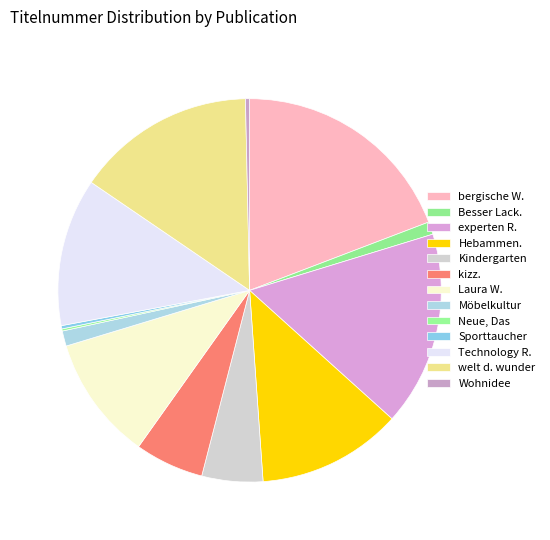

How many segments does this pie chart have?

13